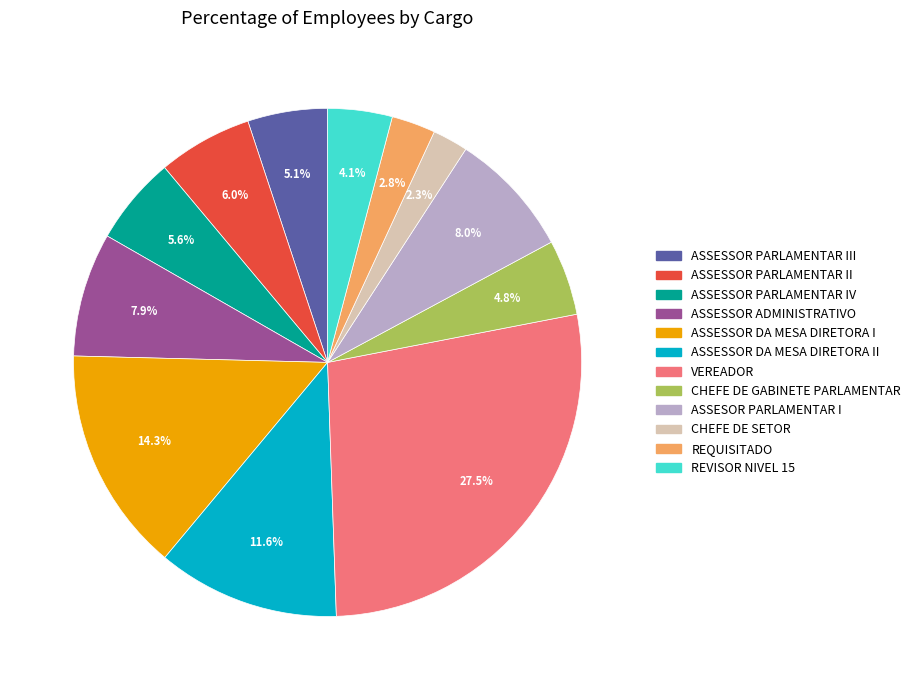

Between CHEFE DE GABINETE PARLAMENTAR and ASSESSOR PARLAMENTAR IV, which is larger?

ASSESSOR PARLAMENTAR IV